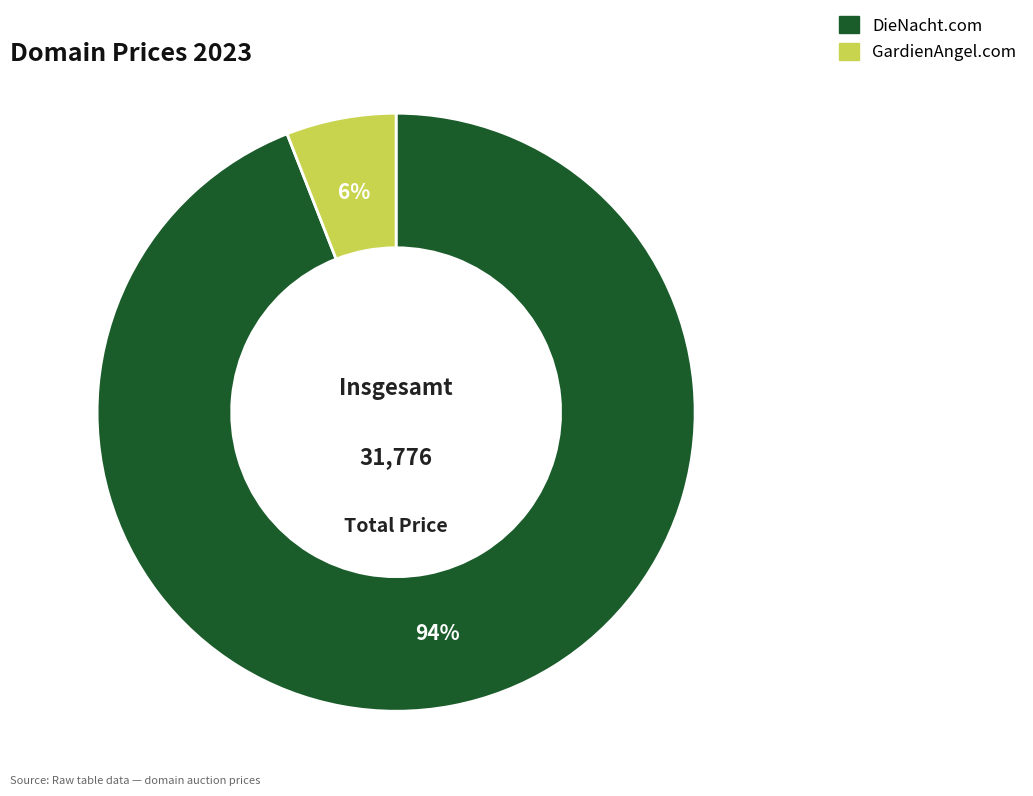

Count the number of slices in the pie.

2